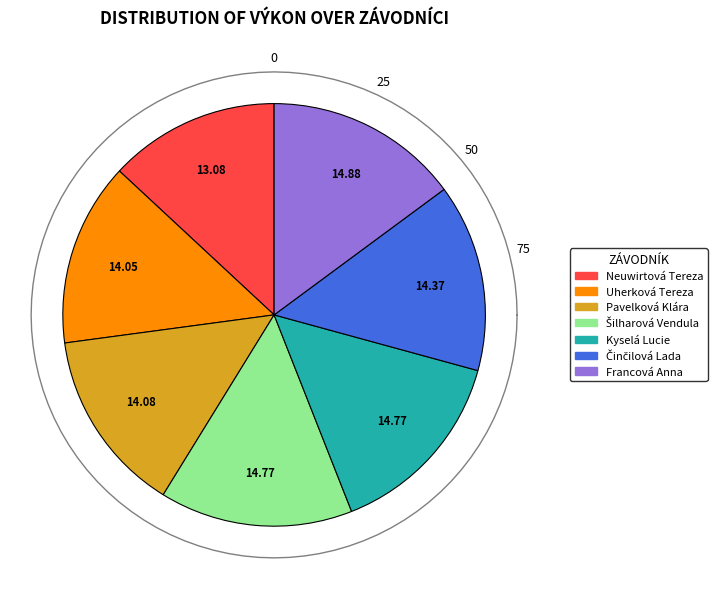

Rank the categories by value from highest to lowest.

Francová Anna, Šilharová Vendula, Kyselá Lucie, Činčilová Lada, Pavelková Klára, Uherková Tereza, Neuwirtová Tereza